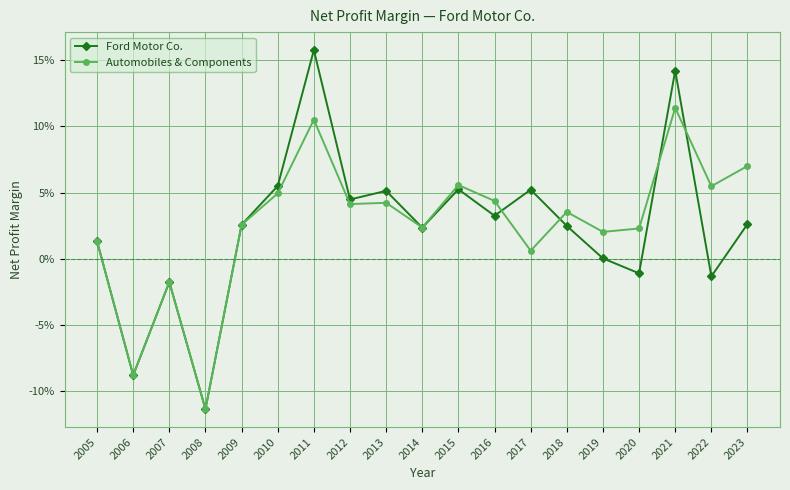

At which category is the sum across all series the highest?

2011